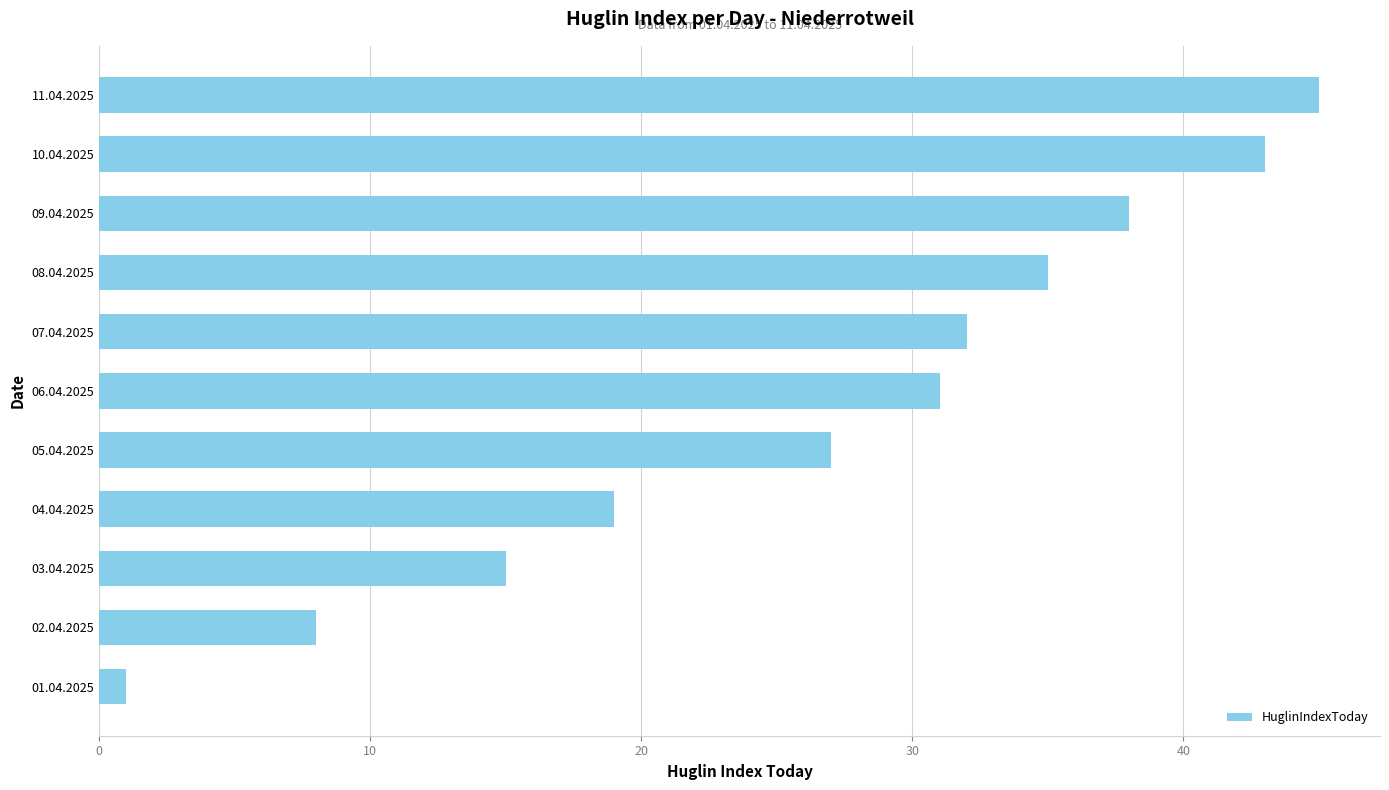

Rank the categories by value from highest to lowest.

11.04.2025, 10.04.2025, 09.04.2025, 08.04.2025, 07.04.2025, 06.04.2025, 05.04.2025, 04.04.2025, 03.04.2025, 02.04.2025, 01.04.2025